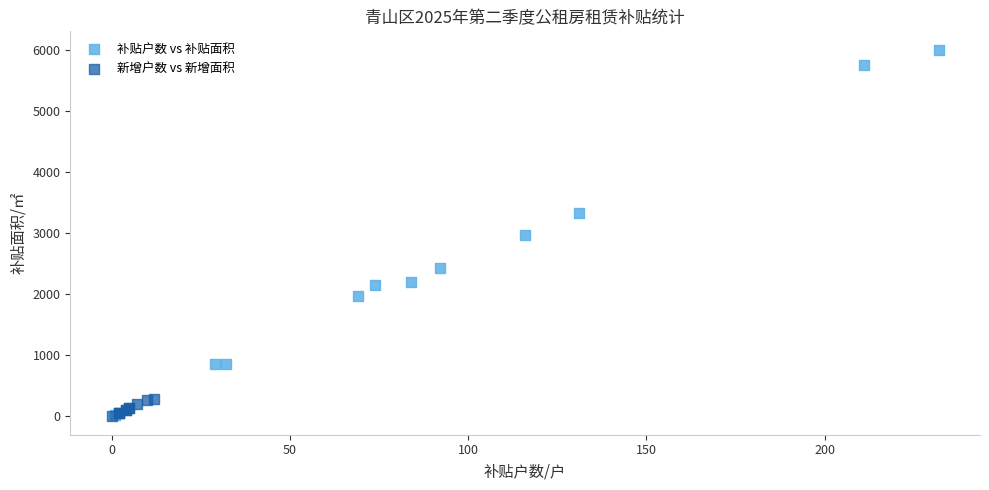

Which series reaches the maximum Y coordinate?

补贴户数 vs 补贴面积